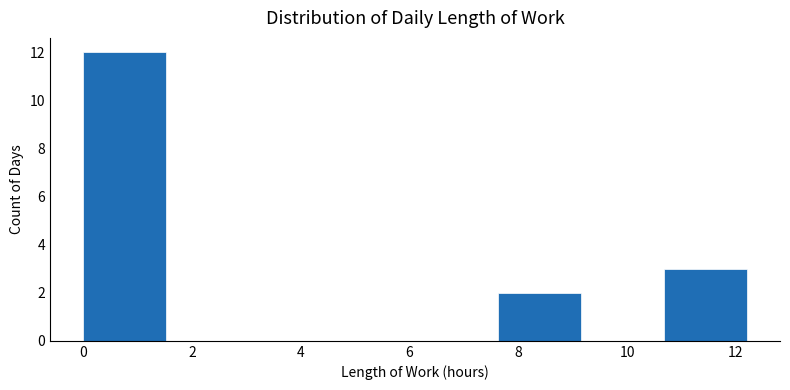

What is the height of the bar covering 0.0 to 1.6 on the x-axis? Neither the bar edges nor the heights are printed on the chart, so give them approximately, as read against the axes.

12